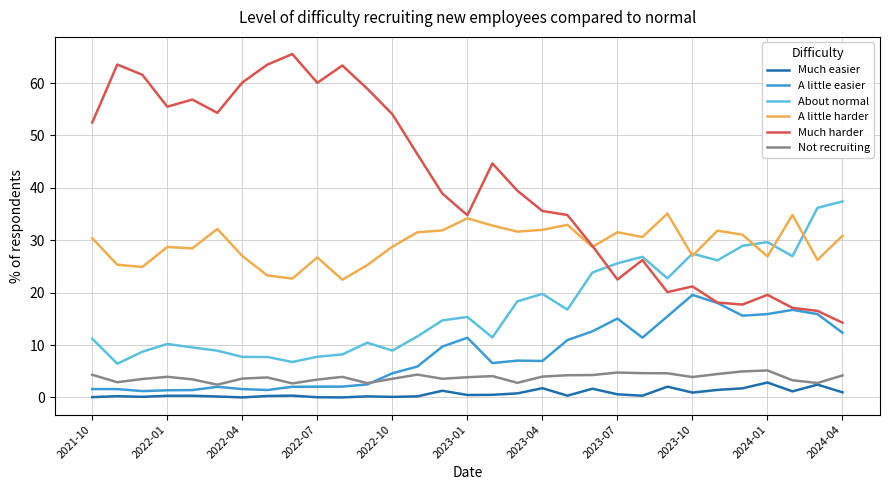

Which series has the largest range (max minus min)?

Much harder